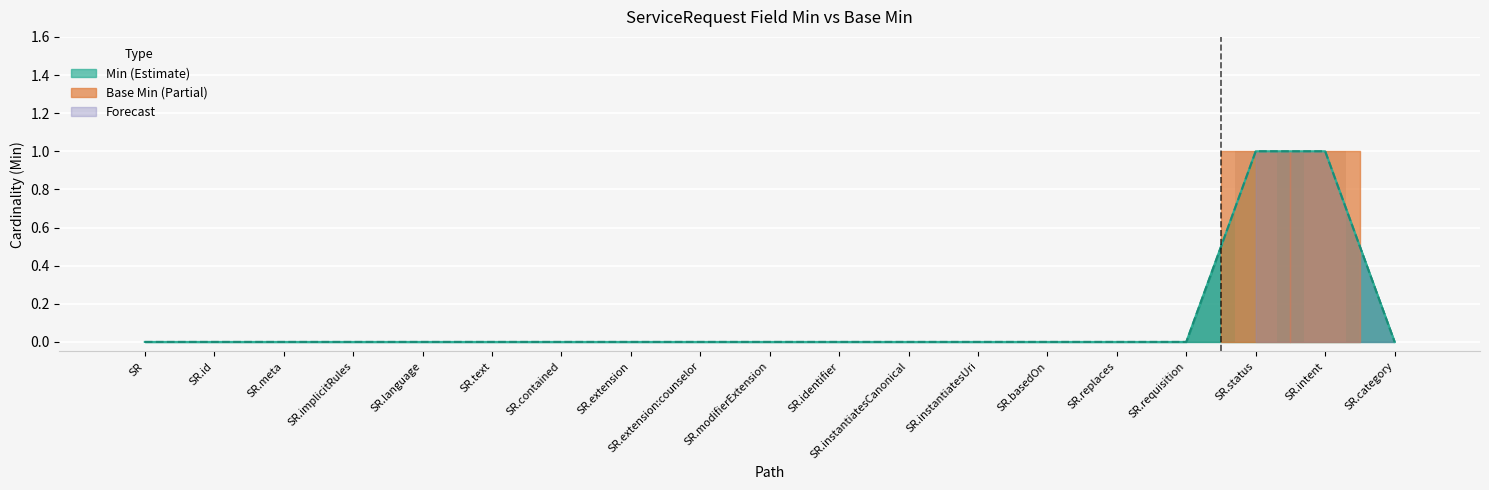

Where is Min nearest to the value 0?

SR